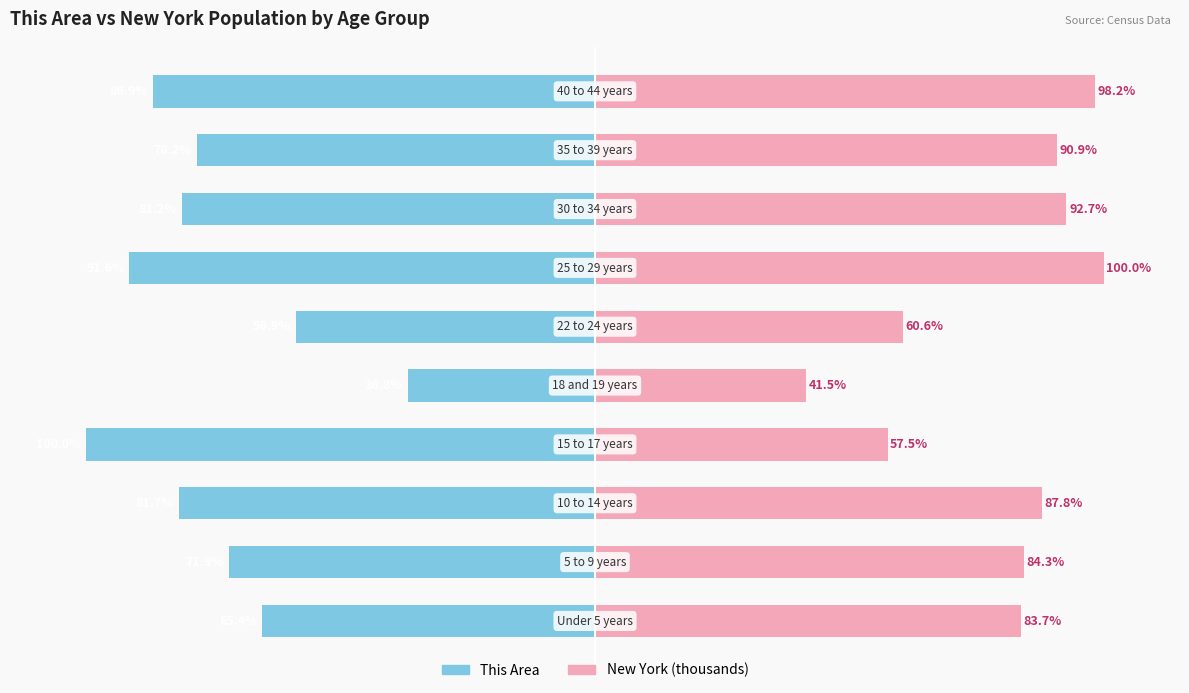

How many distinct data groups are displayed?

2